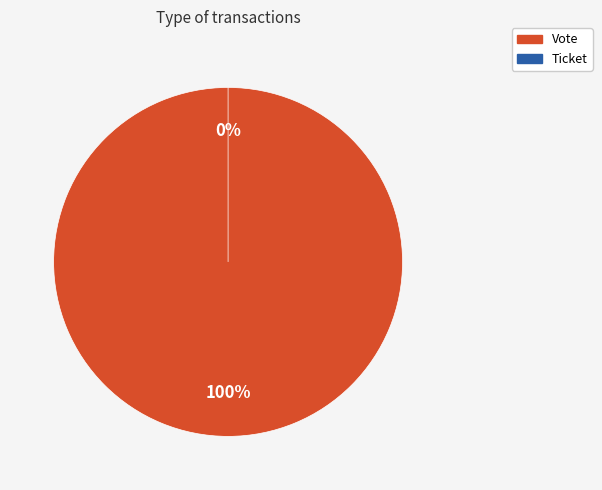

To the nearest percent, what is the difference between the Ticket and Vote slice percentages?

100%